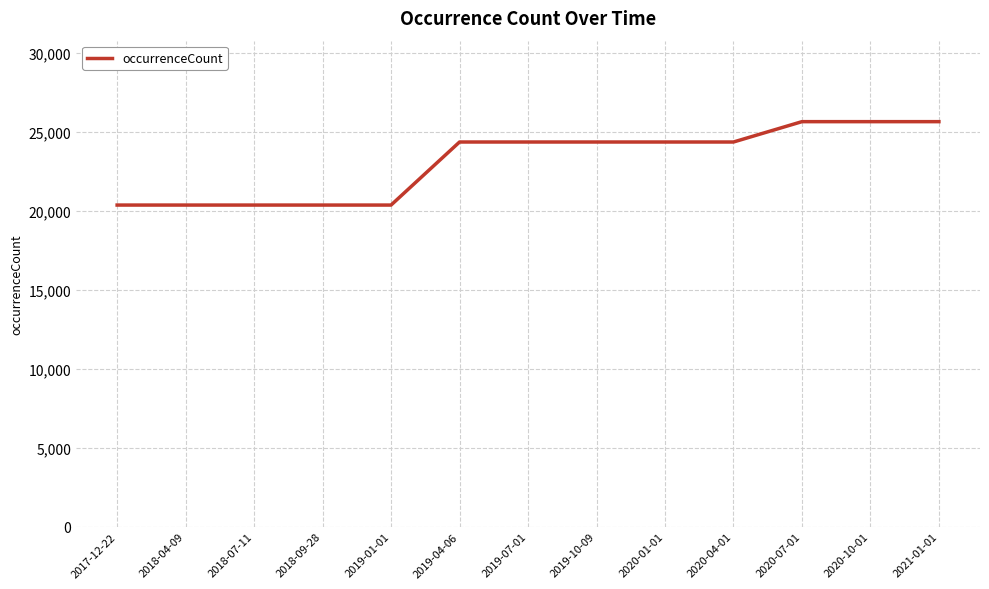

Count the number of categories in the chart.

13